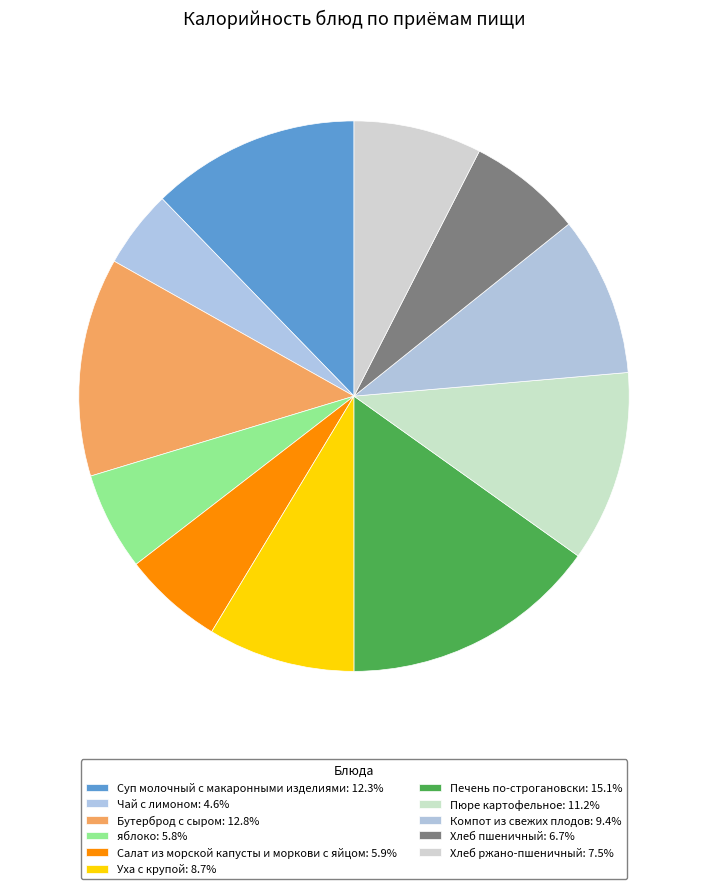

How many slices are in this pie chart?

11